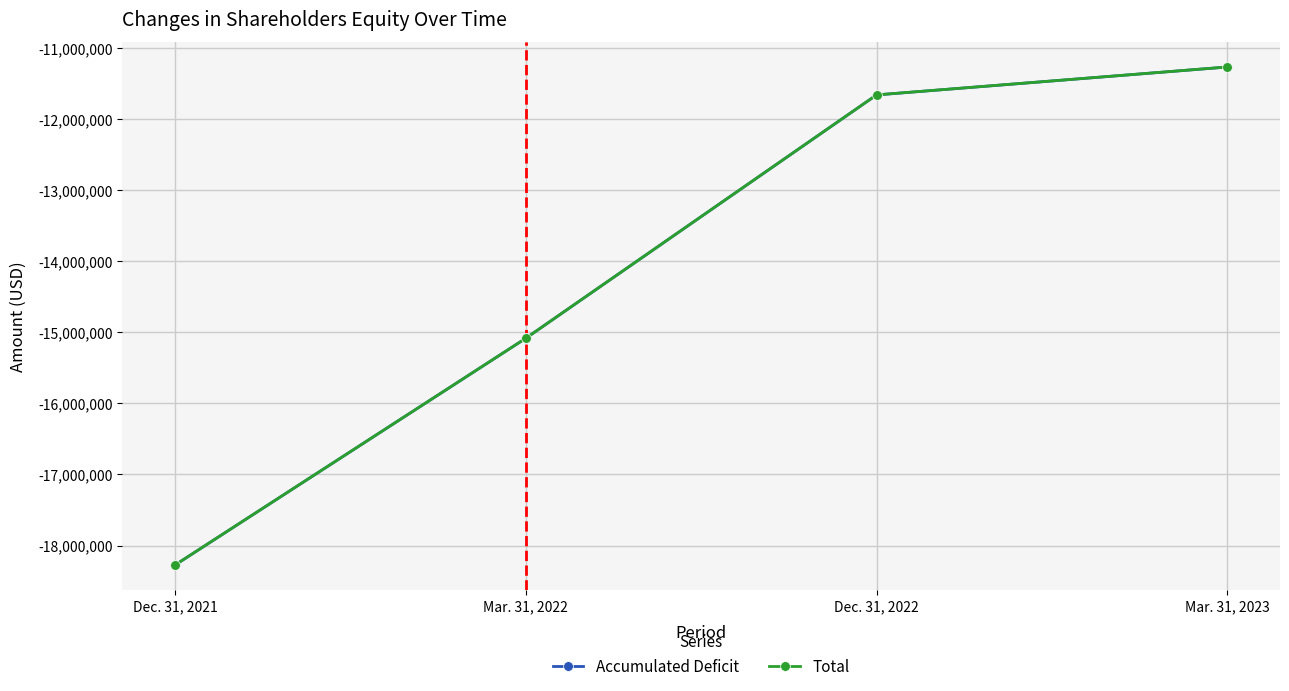

Which category has the lowest value across all series?

Dec. 31, 2021